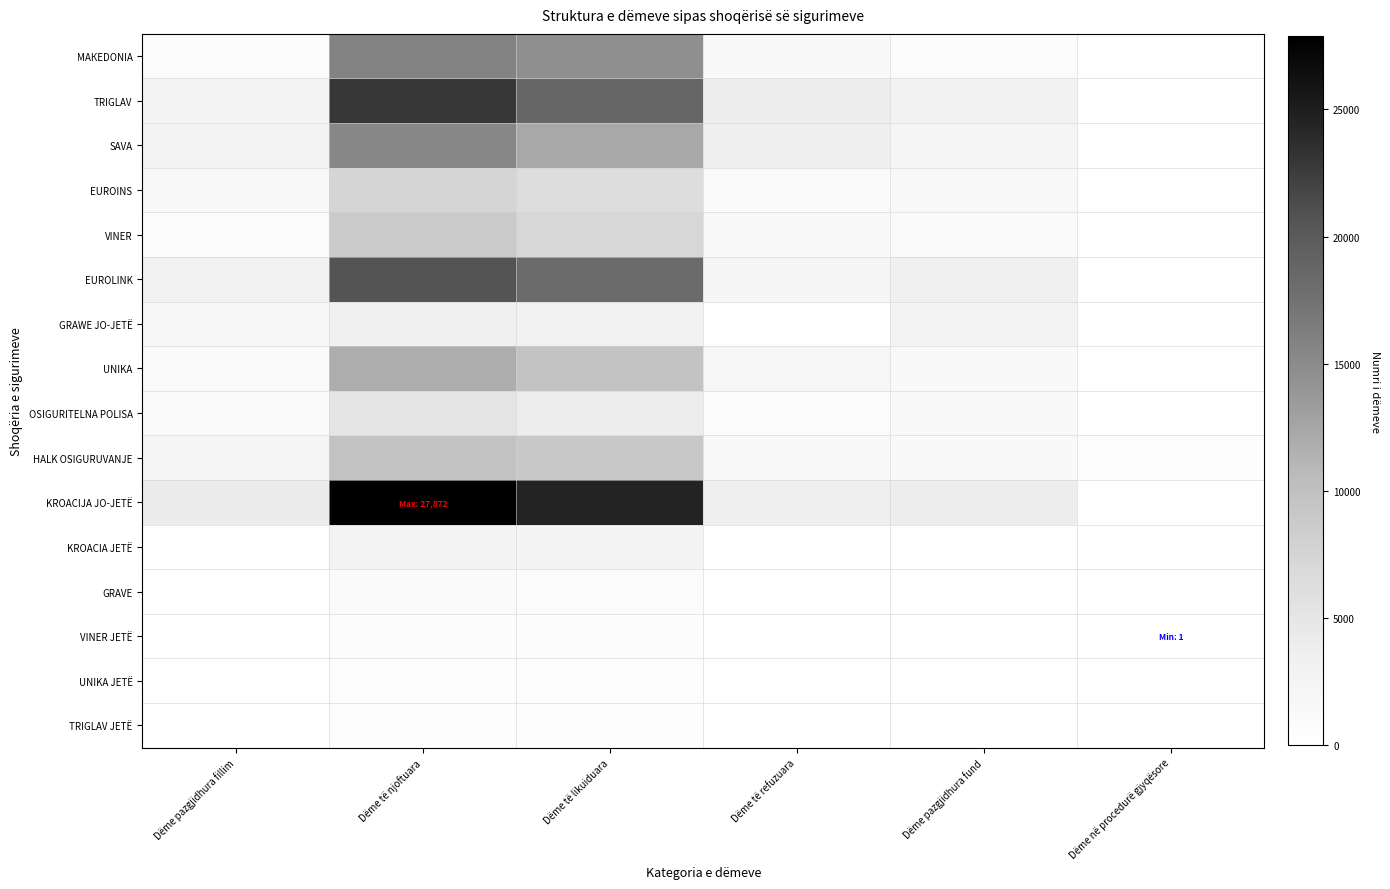

Reading left to right, list all the values displayed in this chart.

MAКEDONIA: Dëme pazgjidhura fillim=931	Dëme të njoftuara=15725	Dëme të likuiduara=14568	Dëme të refuzuara=1240	Dëme pazgjidhura fund=848	Dëme në procedurë gjyqësore=140
TRIGLAV: Dëme pazgjidhura fillim=2548	Dëme të njoftuara=22958	Dëme të likuiduara=18655	Dëme të refuzuara=4008	Dëme pazgjidhura fund=2843	Dëme në procedurë gjyqësore=296
SAVA: Dëme pazgjidhura fillim=2679	Dëme të njoftuara=15445	Dëme të likuiduara=12272	Dëme të refuzuara=3486	Dëme pazgjidhura fund=2366	Dëme në procedurë gjyqësore=223
EUROINS: Dëme pazgjidhura fillim=1422	Dëme të njoftuara=7483	Dëme të likuiduara=6241	Dëme të refuzuara=1165	Dëme pazgjidhura fund=1499	Dëme në procedurë gjyqësore=133
VINER: Dëme pazgjidhura fillim=867	Dëme të njoftuara=8757	Dëme të likuiduara=7128	Dëme të refuzuara=1367	Dëme pazgjidhura fund=1129	Dëme në procedurë gjyqësore=244
EUROLINK: Dëme pazgjidhura fillim=3250	Dëme të njoftuara=20656	Dëme të likuiduara=18195	Dëme të refuzuara=2293	Dëme pazgjidhura fund=3418	Dëme në procedurë gjyqësore=264
GRAWE JO-JETË: Dëme pazgjidhura fillim=1958	Dëme të njoftuara=3440	Dëme të likuiduara=3058	Dëme të refuzuara=209	Dëme pazgjidhura fund=2740	Dëme në procedurë gjyqësore=197
UNIKA: Dëme pazgjidhura fillim=1144	Dëme të njoftuara=11810	Dëme të likuiduara=9664	Dëme të refuzuara=2011	Dëme pazgjidhura fund=1279	Dëme në procedurë gjyqësore=286
OSIGURITELNA POLISA: Dëme pazgjidhura fillim=1101	Dëme të njoftuara=5112	Dëme të likuiduara=3939	Dëme të refuzuara=932	Dëme pazgjidhura fund=1342	Dëme në procedurë gjyqësore=226
HALK OSIGURUVANJE: Dëme pazgjidhura fillim=2220	Dëme të njoftuara=9717	Dëme të likuiduara=8976	Dëme të refuzuara=1599	Dëme pazgjidhura fund=1362	Dëme në procedurë gjyqësore=340
KROACIJA JO-JETË: Dëme pazgjidhura fillim=4067	Dëme të njoftuara=27872	Dëme të likuiduara=24405	Dëme të refuzuara=3669	Dëme pazgjidhura fund=3865	Dëme në procedurë gjyqësore=177
KROACIA JETË: Dëme pazgjidhura fillim=271	Dëme të njoftuara=2652	Dëme të likuiduara=2469	Dëme të refuzuara=132	Dëme pazgjidhura fund=322	Dëme në procedurë gjyqësore=2
GRAVE: Dëme pazgjidhura fillim=270	Dëme të njoftuara=1034	Dëme të likuiduara=964	Dëme të refuzuara=26	Dëme pazgjidhura fund=314	Dëme në procedurë gjyqësore=5
VINER JETË: Dëme pazgjidhura fillim=29	Dëme të njoftuara=711	Dëme të likuiduara=663	Dëme të refuzuara=41	Dëme pazgjidhura fund=33	Dëme në procedurë gjyqësore=1
UNIKA JETË: Dëme pazgjidhura fillim=36	Dëme të njoftuara=412	Dëme të likuiduara=394	Dëme të refuzuara=24	Dëme pazgjidhura fund=47	Dëme në procedurë gjyqësore=2
TRIGLAV JETË: Dëme pazgjidhura fillim=11	Dëme të njoftuara=456	Dëme të likuiduara=448	Dëme të refuzuara=9	Dëme pazgjidhura fund=1	Dëme në procedurë gjyqësore=1